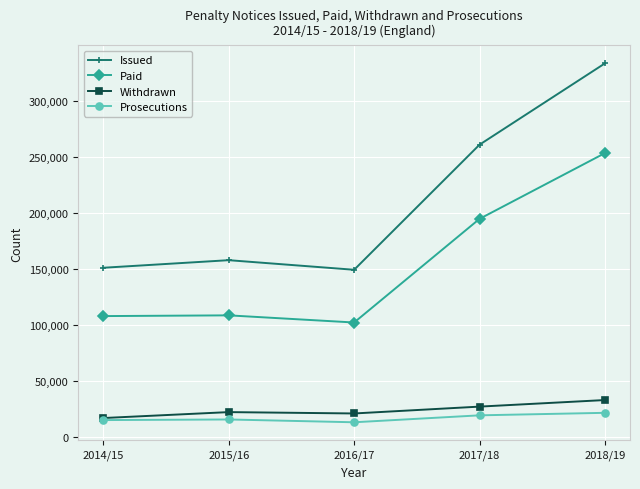

True or false: Paid and Issued intersect in this chart.

False